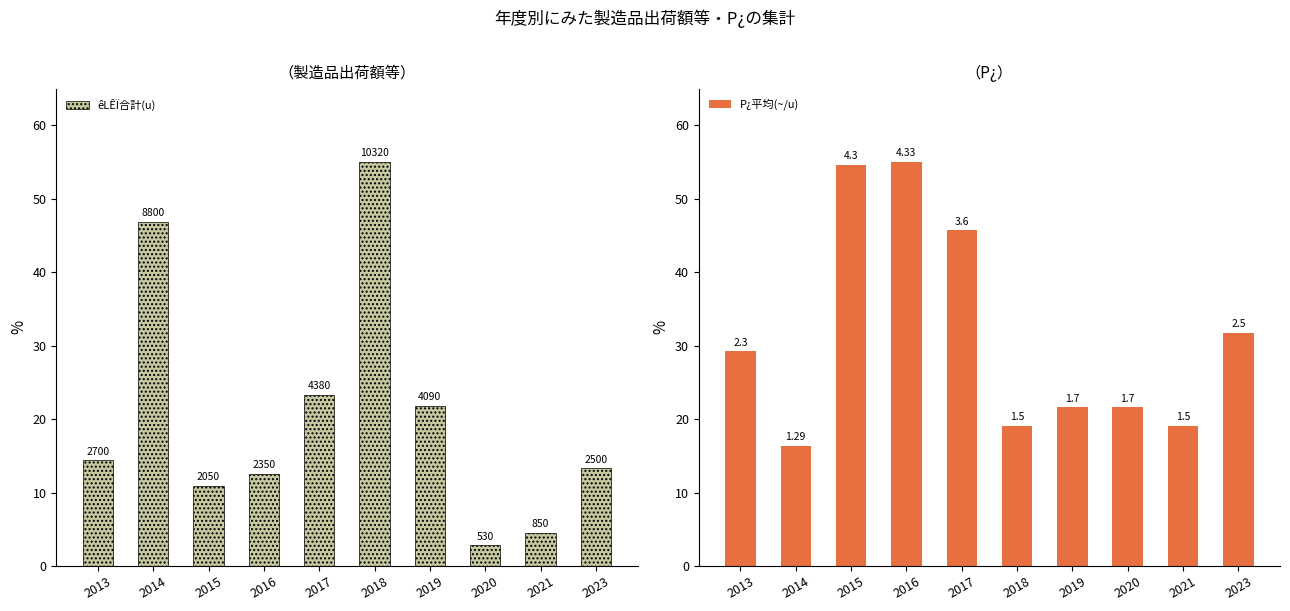

The value of êLÊÏ合計(u) at 2021 is 1.0. True or false?

False